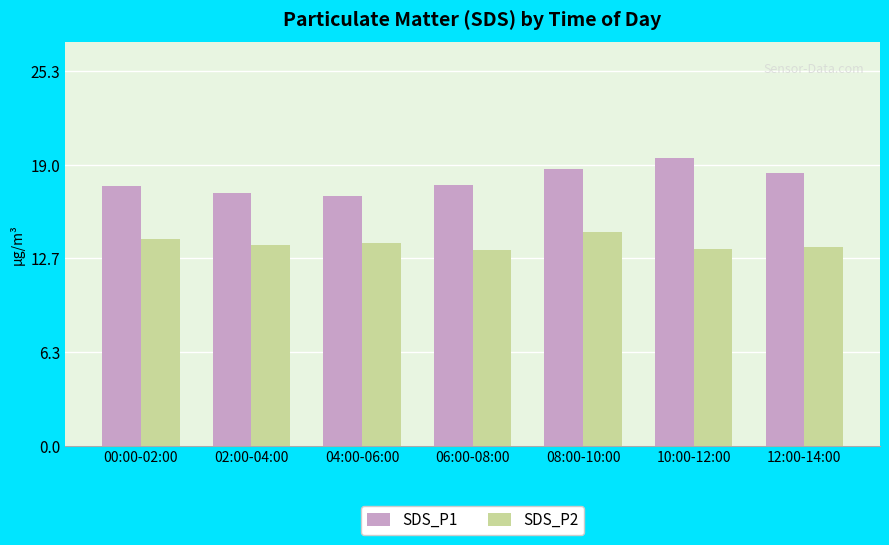

How many bars are there in total?

14